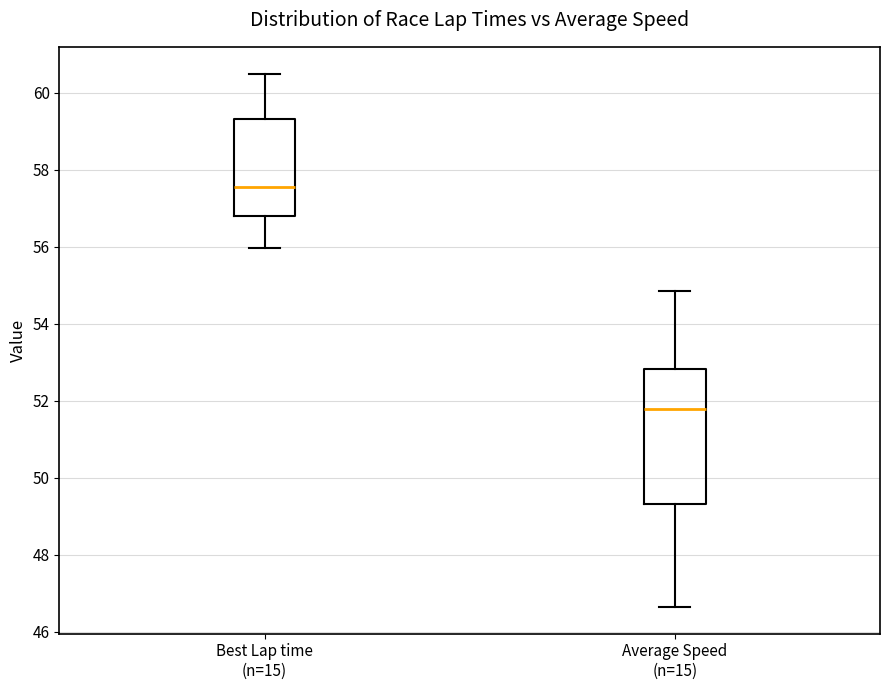

Reading left to right, read every box against the y-axis: the position of its median line, the range the box covers, and the ends of its whiskers. The values are not printed on the chart, so give them approximately, as read against the axis.

Best Lap time (n=15): median 57.6, box 56.8 to 59.4, whiskers 56.0 to 60.6
Average Speed (n=15): median 51.8, box 49.4 to 52.8, whiskers 46.6 to 54.8